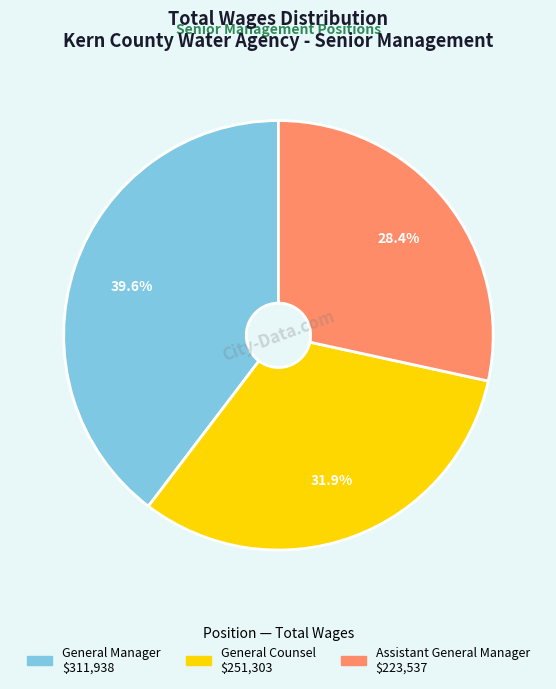

What percentage do Assistant General Manager and General Manager together represent?

68.1%